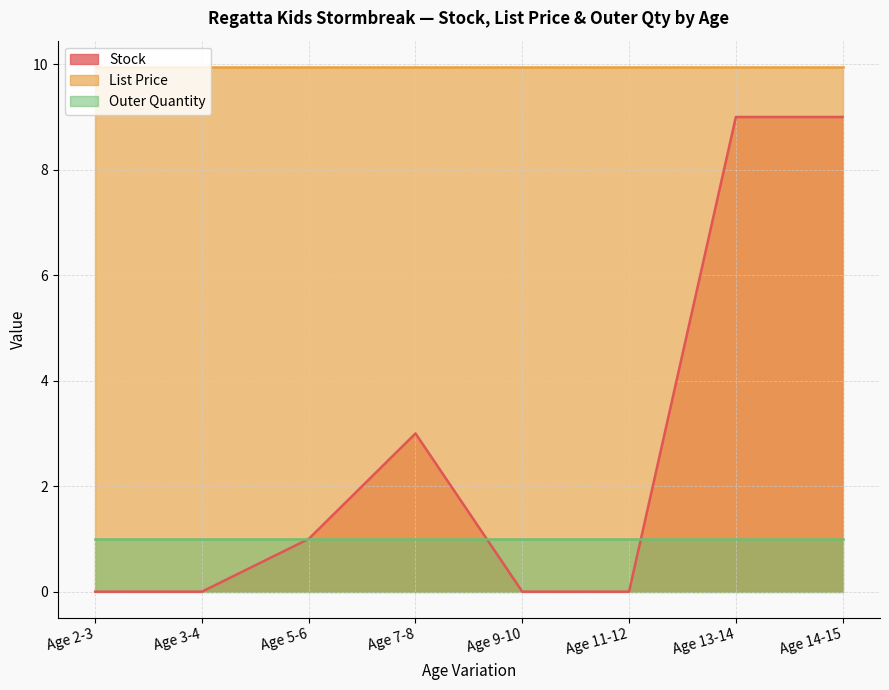

List the labels in order of List Price value, smallest first.

Age 2-3, Age 3-4, Age 5-6, Age 7-8, Age 9-10, Age 11-12, Age 13-14, Age 14-15